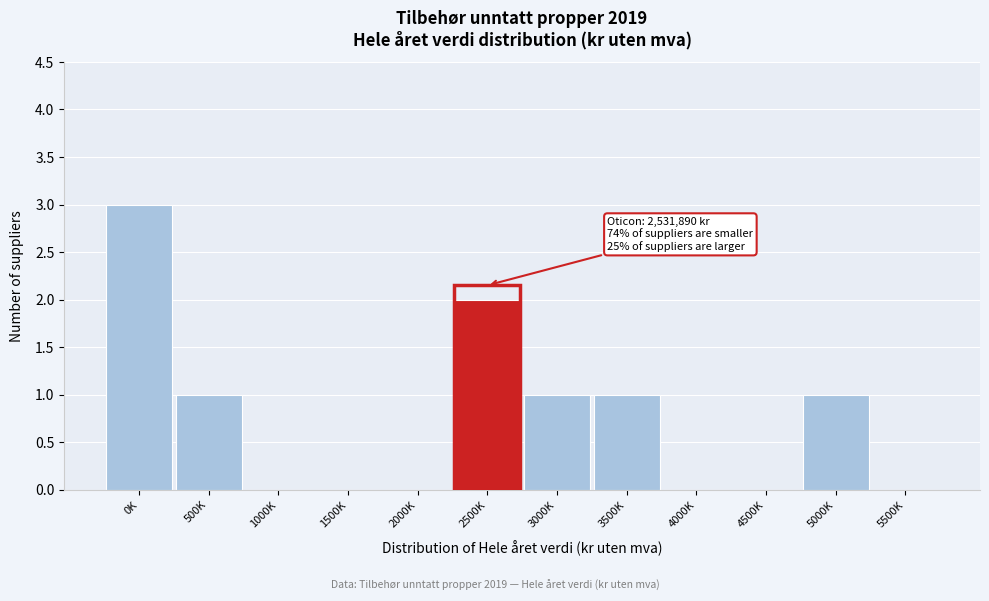

Reading left to right, extract all data points from this chart.

0K=3	500K=1	1000K=0	1500K=0	2000K=0	2500K=2	3000K=1	3500K=1	4000K=0	4500K=0	5000K=1	5500K=0